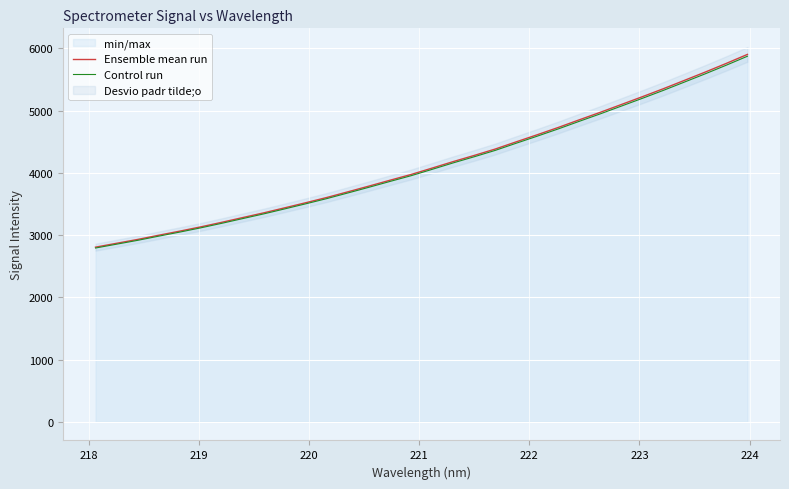

What is the highest value of the Ensemble mean run series?

5904.3